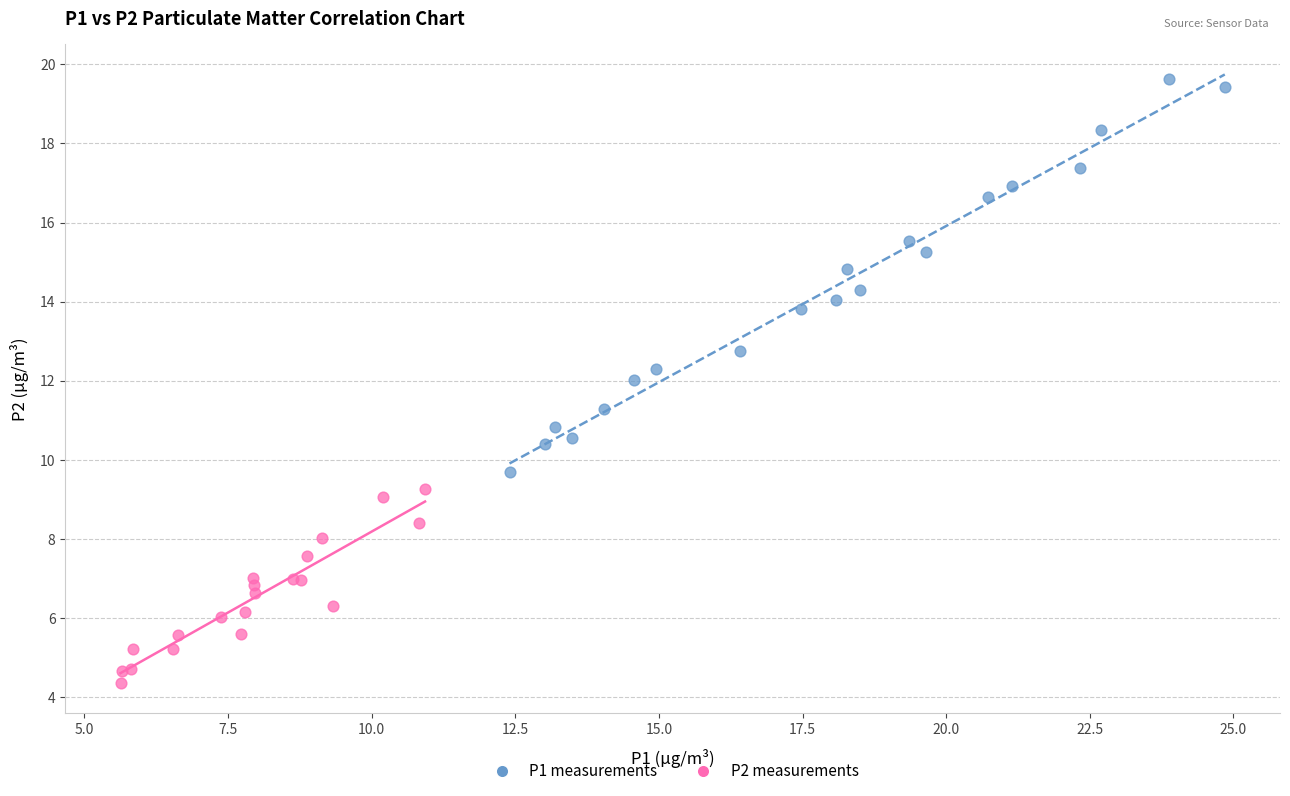

Which series has the widest spread of Y values?

P1 measurements